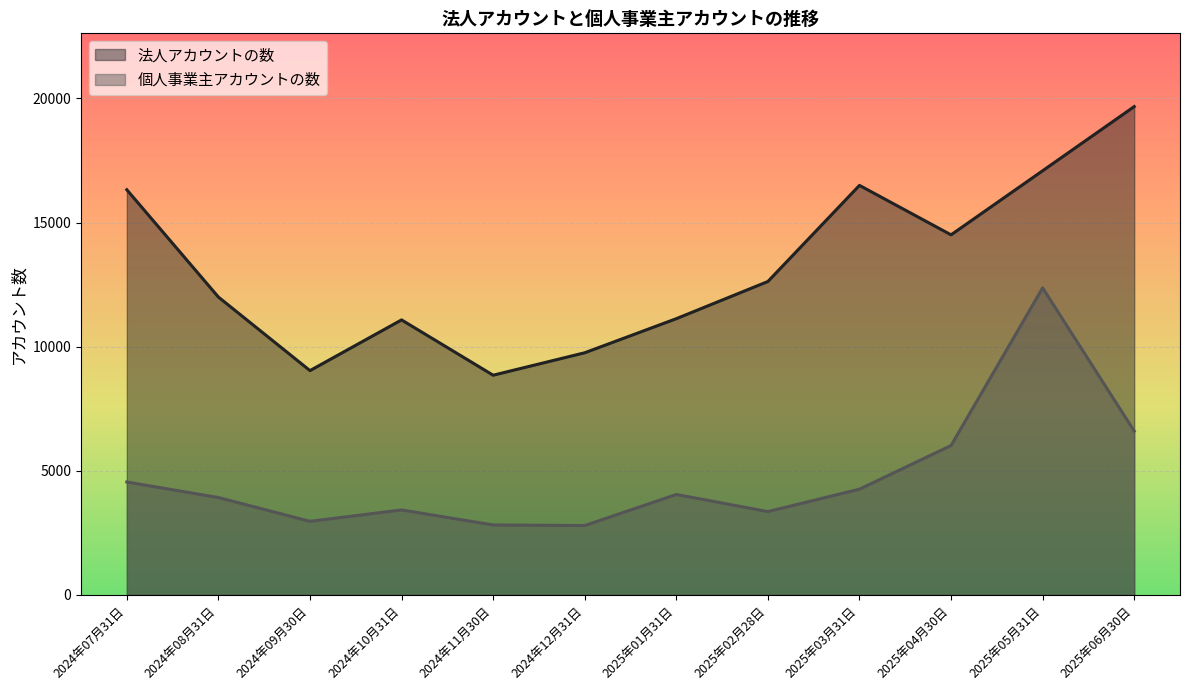

What are all the series names shown in the legend?

法人アカウントの数, 個人事業主アカウントの数